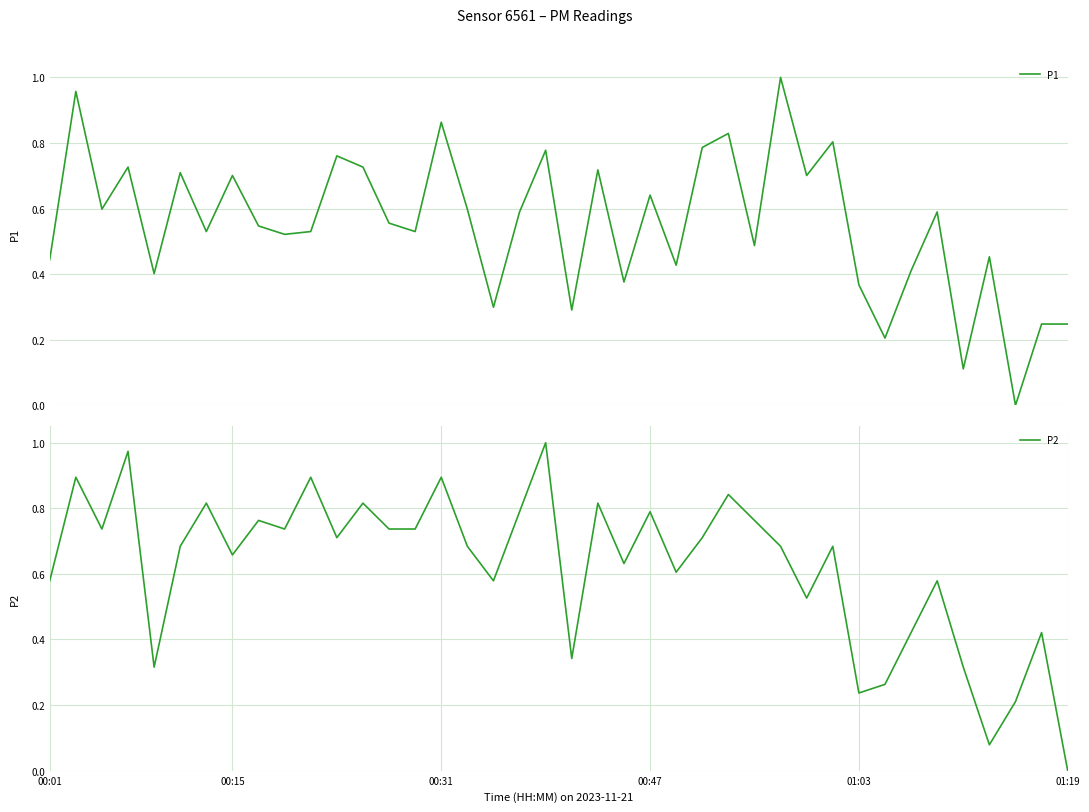

At which label is P2 closest to 0?

01:19